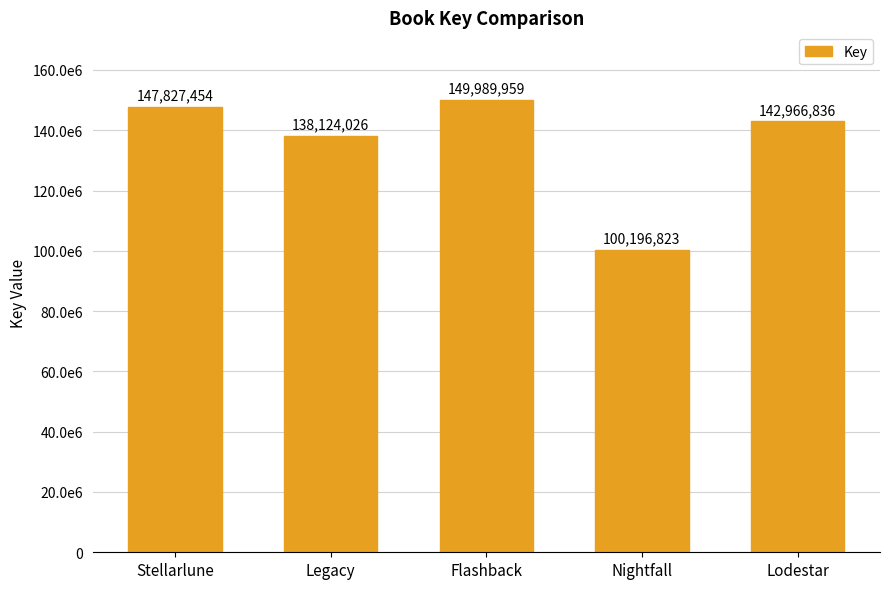

How many bars are there in total?

5